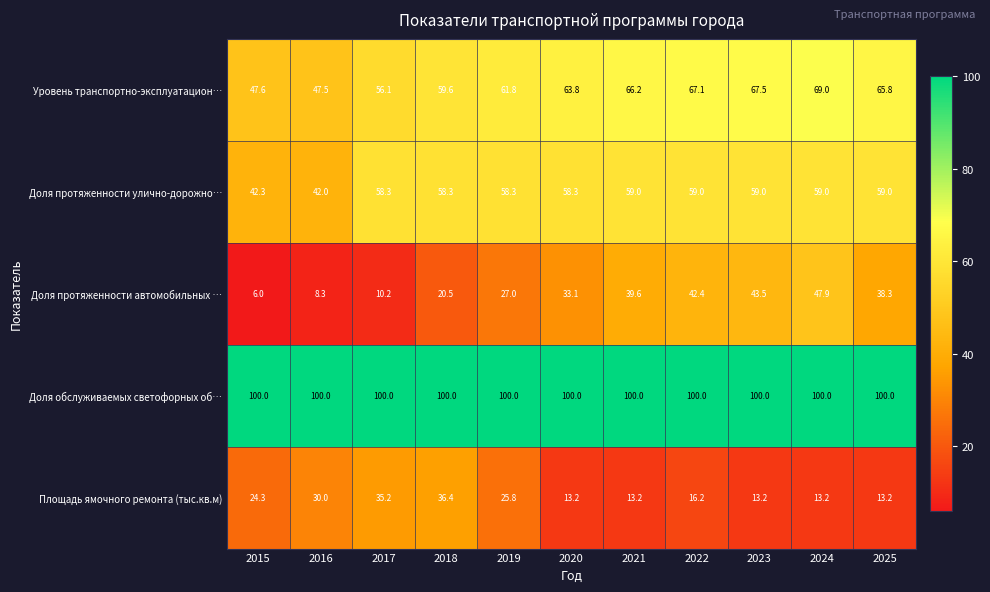

Between 2016 and 2020, which series saw the biggest shift?

Доля протяженности автомобильных …